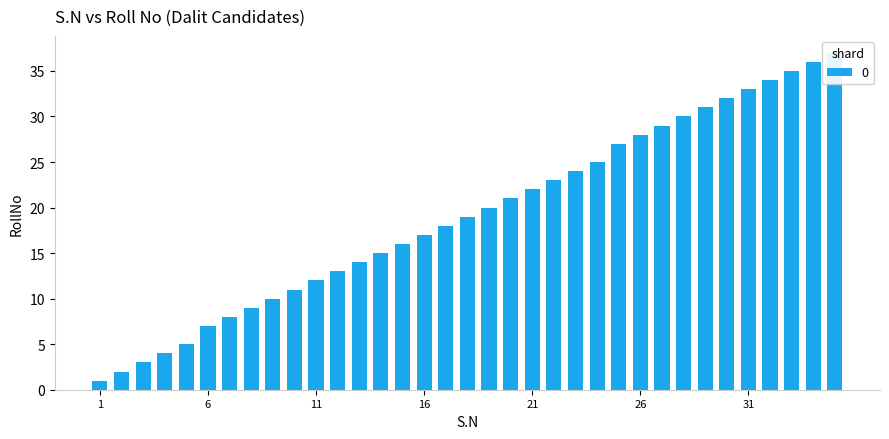

At which label is the value closest to 19?

18